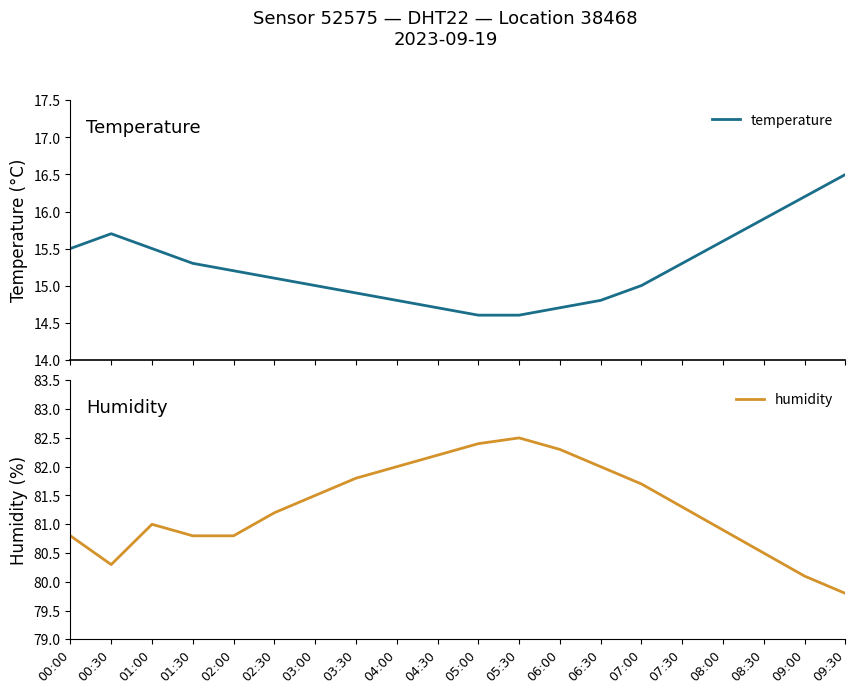

True or false: temperature and humidity intersect in this chart.

False